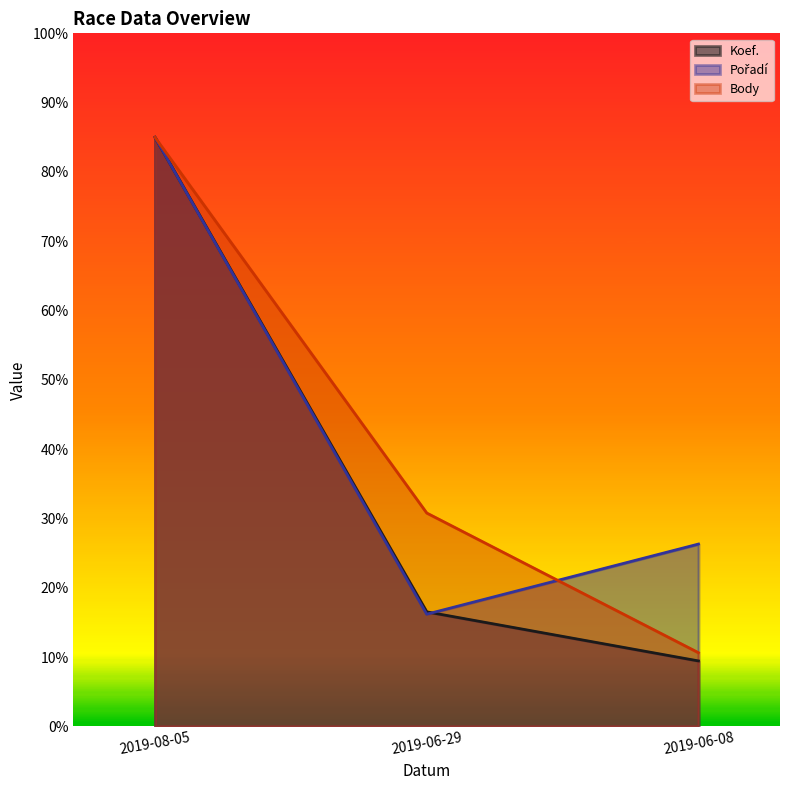

Is it true that Body equals 8500.0 at 2019-08-05?

True